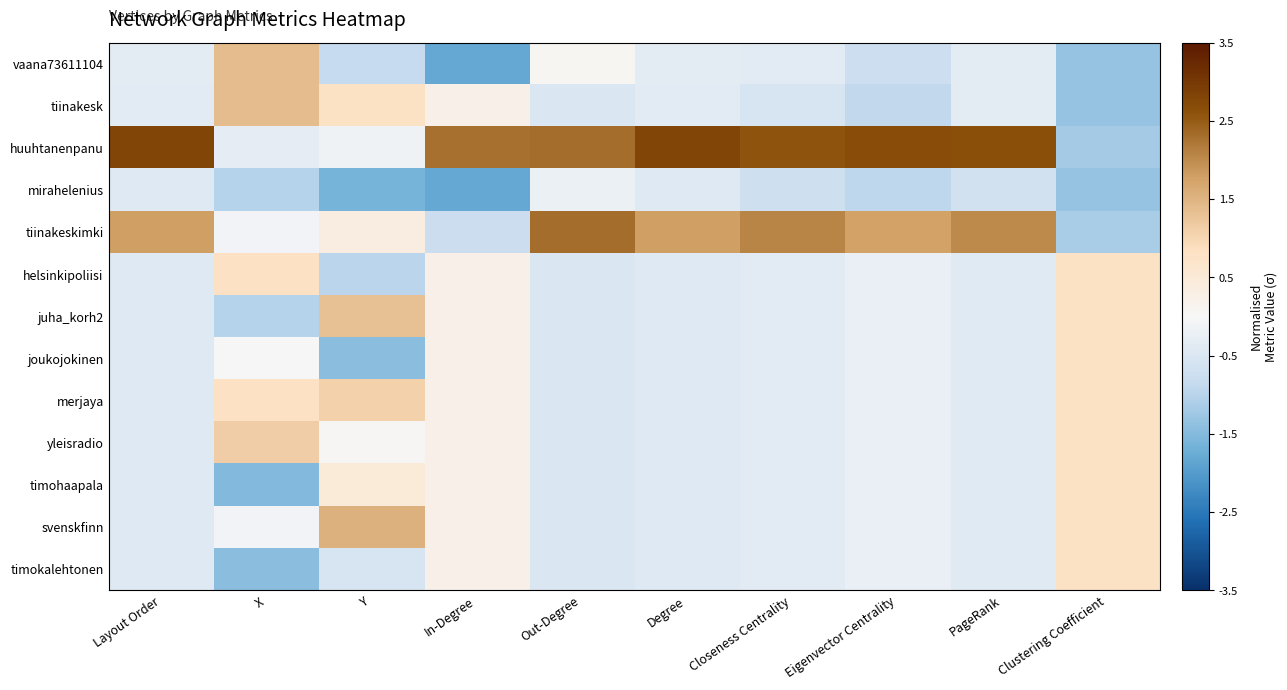

At which category is the sum across all series the highest?

In-Degree